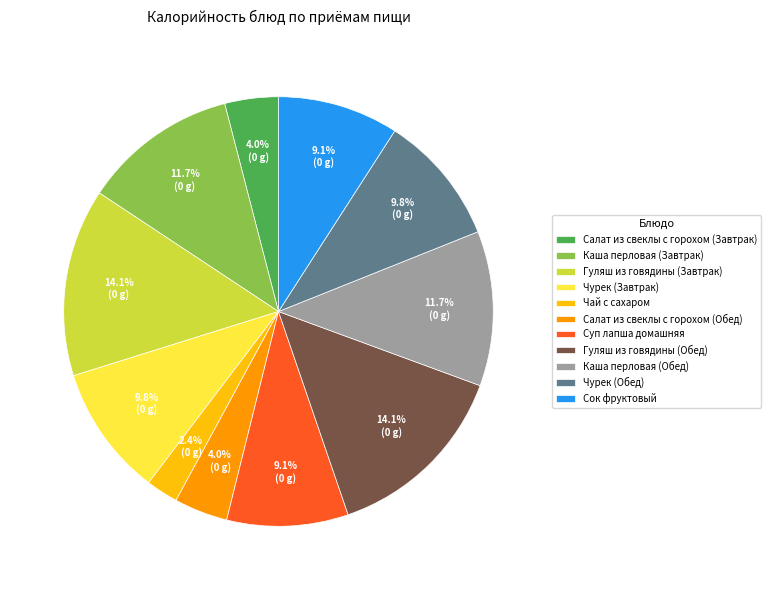

Count the number of slices in the pie.

11